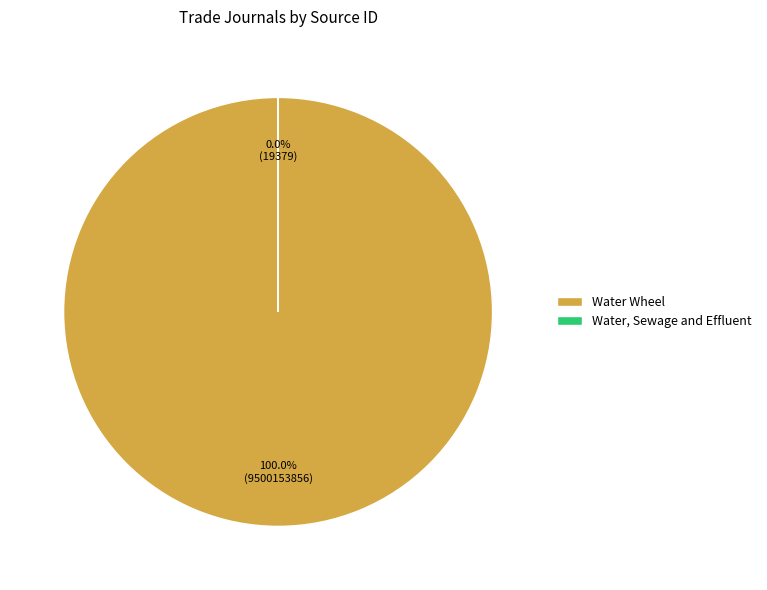

What percentage is NOT represented by Water, Sewage and Effluent?

100.0%